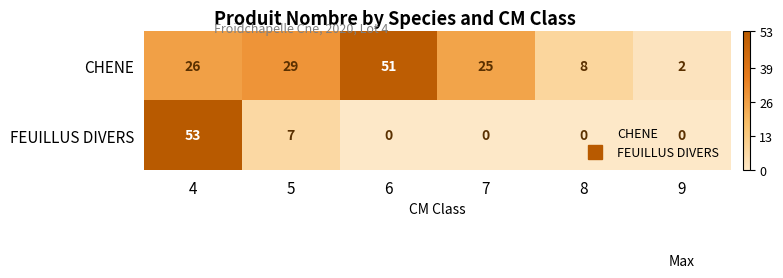

At which category is the sum across all series the highest?

4